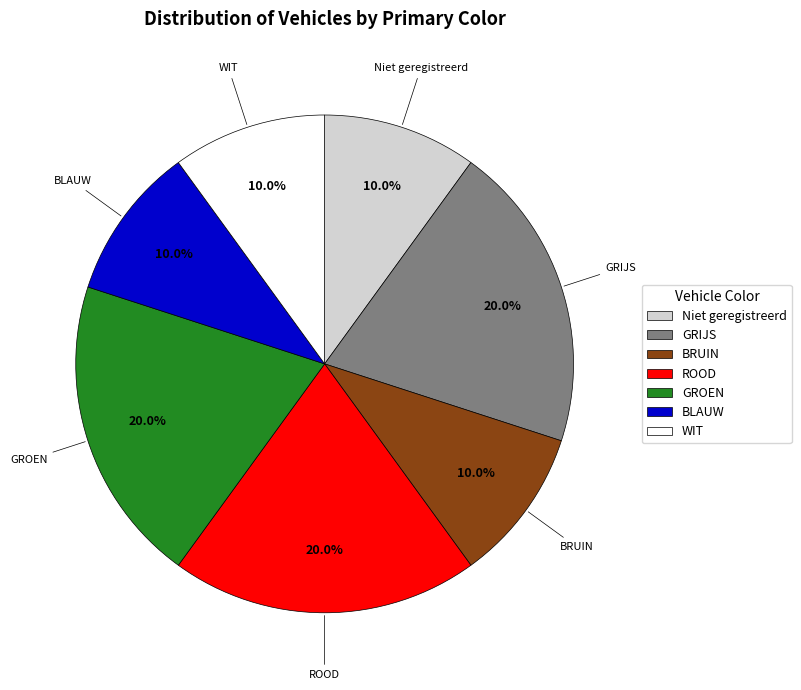

Does WIT represent more than half of the total?

No